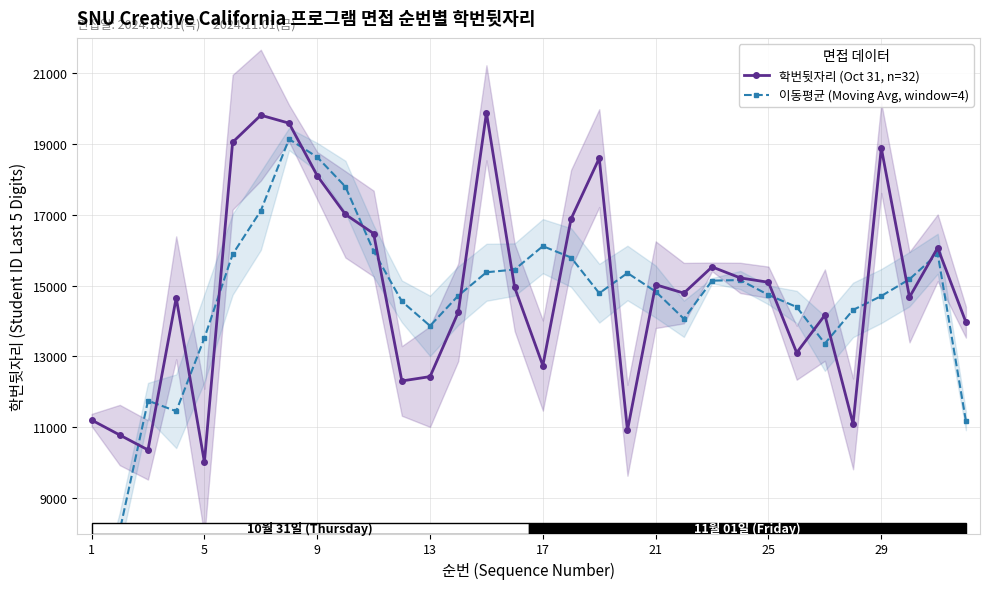

What is the value of the 학번뒷자리 (Oct 31, n=32) point at the 24th from the left?

15220.0